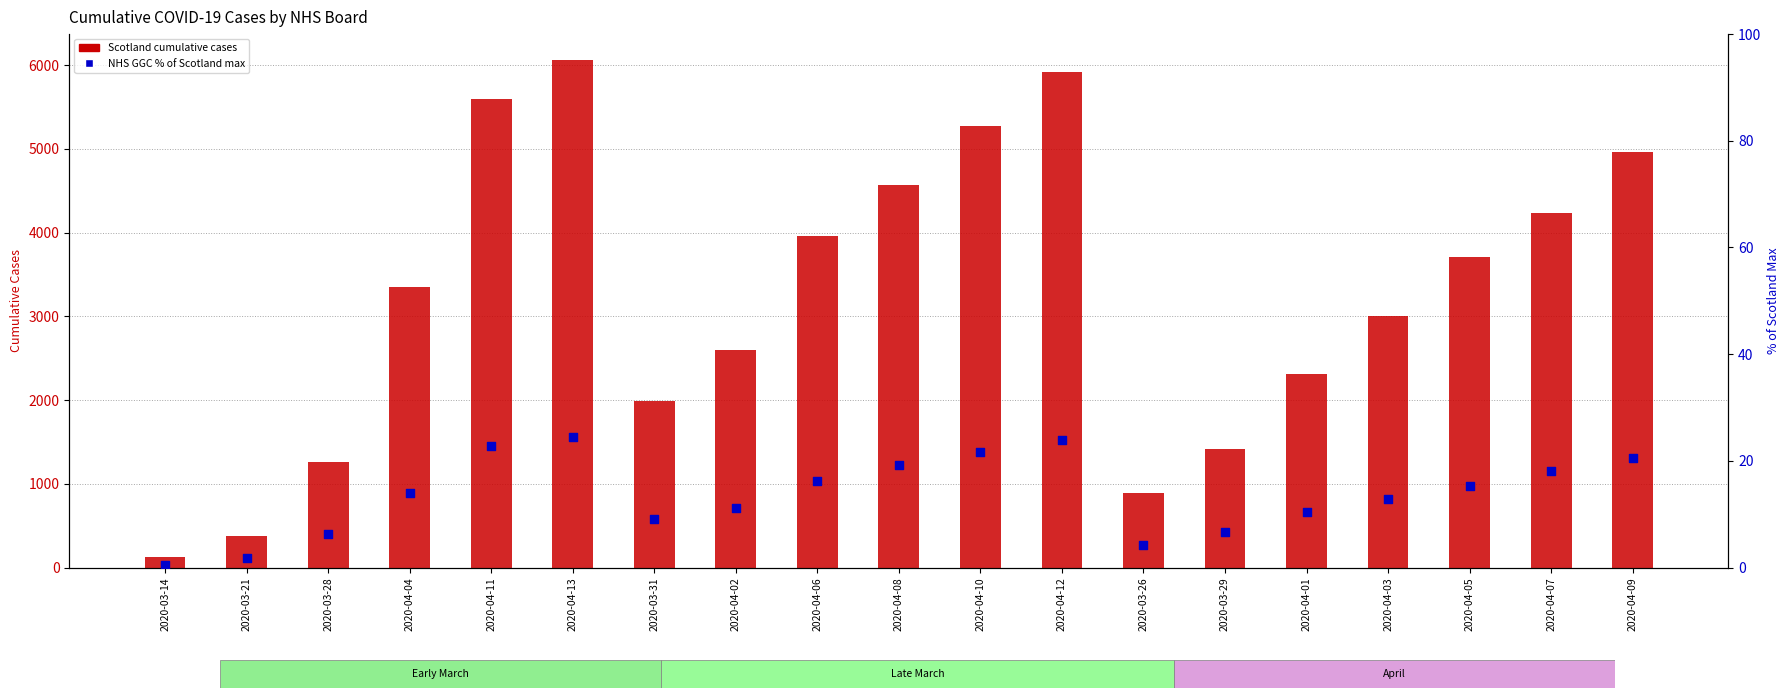

Which series has the widest spread of Y values?

Scotland